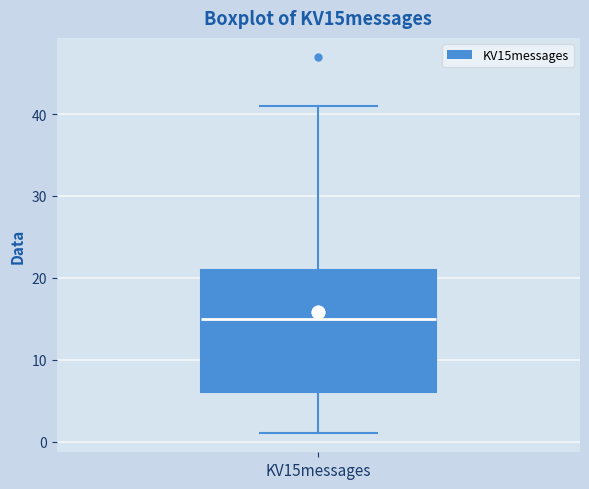

Where does the upper whisker of the box for KV15messages end on the y-axis? The values are not printed on the chart, so give them approximately, as read against the axis.

41